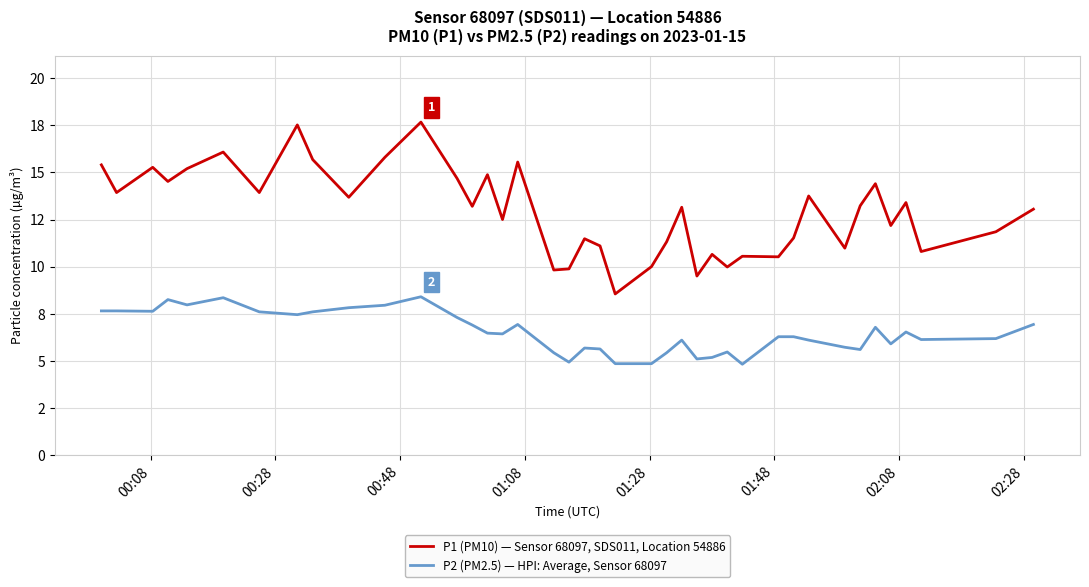

Reading left to right, transcribe all the data shown in this chart.

P1 (PM10) — Sensor 68097, SDS011, Location 54886: 15.4	13.9	15.3	14.5	15.2	16.1	13.9	17.5	15.7	13.7	15.8	17.7	14.7	13.2	14.9	12.5	15.6	9.8	9.9	11.5	11.1	8.6	10.0	11.3	13.2	9.5	10.7	10.0	10.6	10.5	11.5	13.8	11.0	13.2	14.4	12.2	13.4	10.8	11.8	13.1
P2 (PM2.5) — HPI: Average, Sensor 68097: 7.7	7.7	7.6	8.2	8.0	8.3	7.6	7.5	7.6	7.8	8.0	8.4	7.3	6.9	6.5	6.4	6.9	5.4	4.9	5.7	5.6	4.8	4.8	5.4	6.1	5.1	5.2	5.5	4.8	6.3	6.3	6.1	5.7	5.6	6.8	5.9	6.5	6.1	6.2	6.9